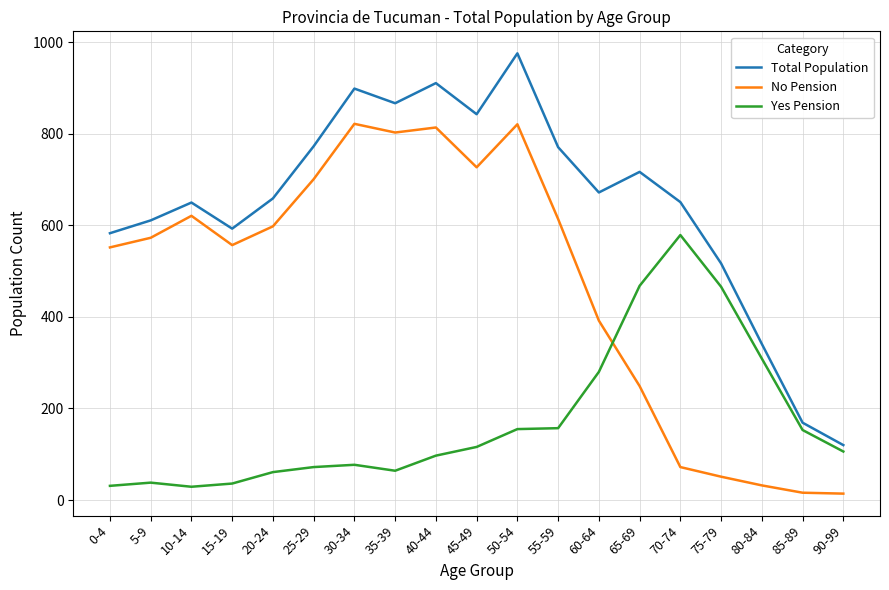

List the series in order of their peak value, lowest first.

Yes Pension, No Pension, Total Population